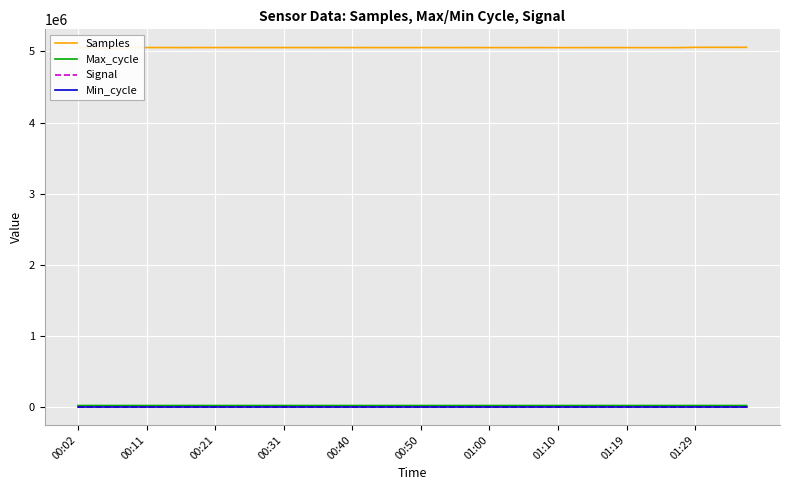

What is the label of the 10th point from the left?

01:29